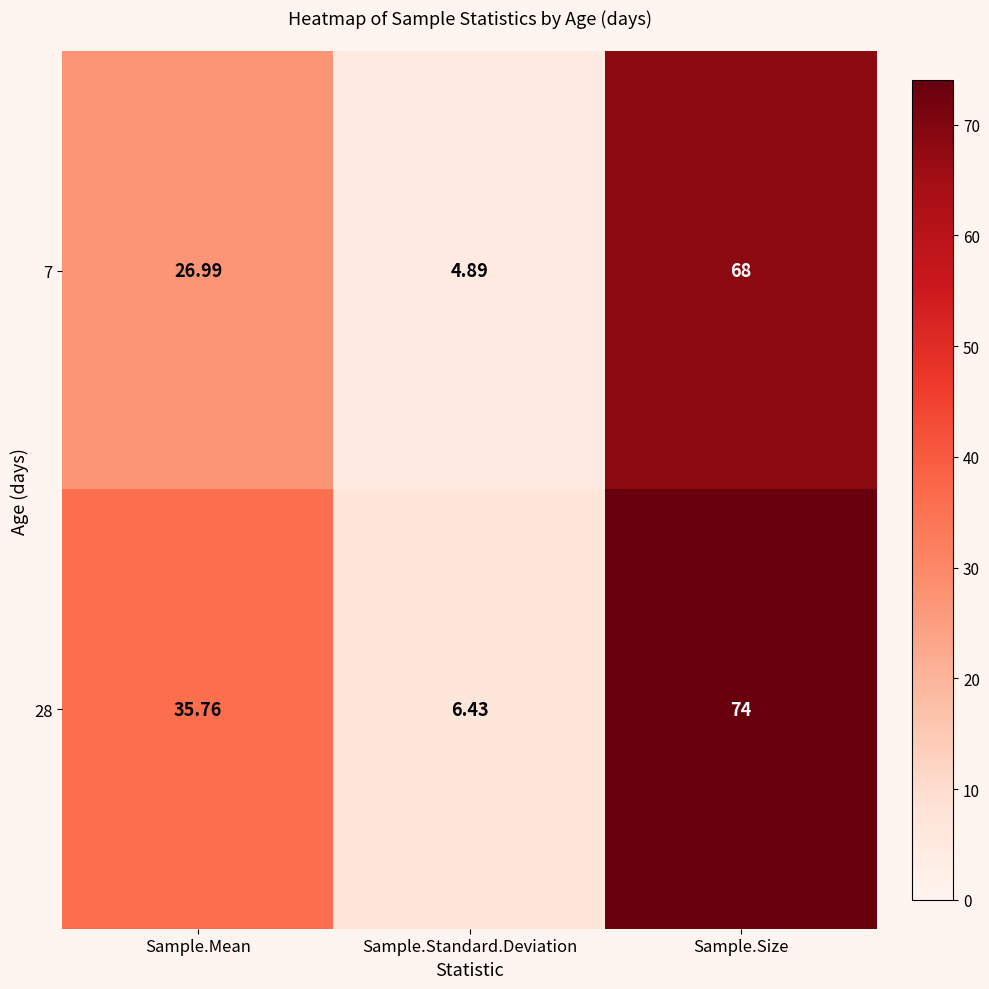

What is the spread (max minus min) of values at Sample.Size?

6.0